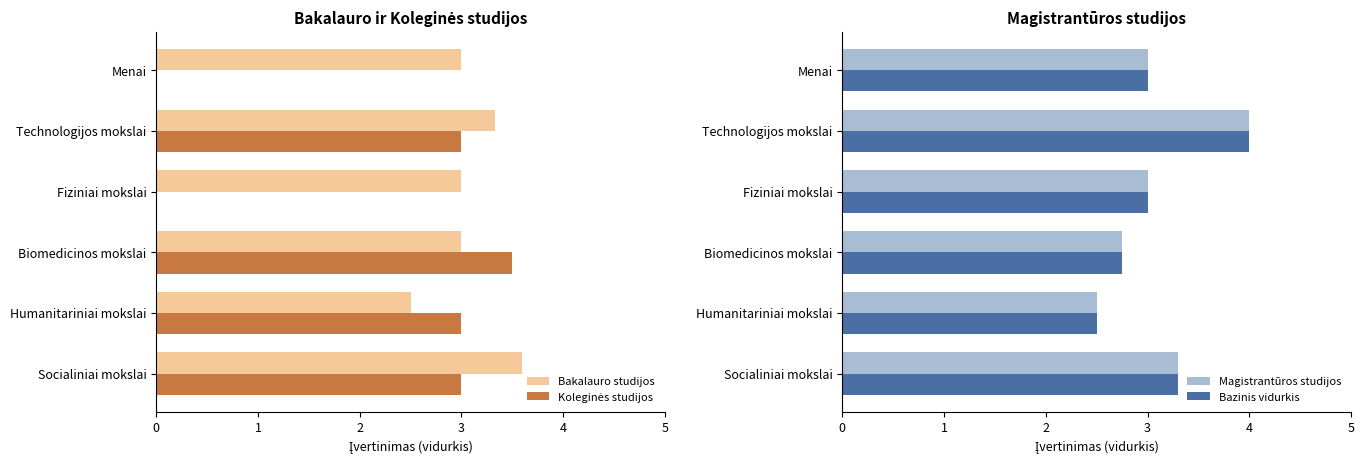

What is the difference between the second highest and minimum values in the Koleginės studijos series?

3.0